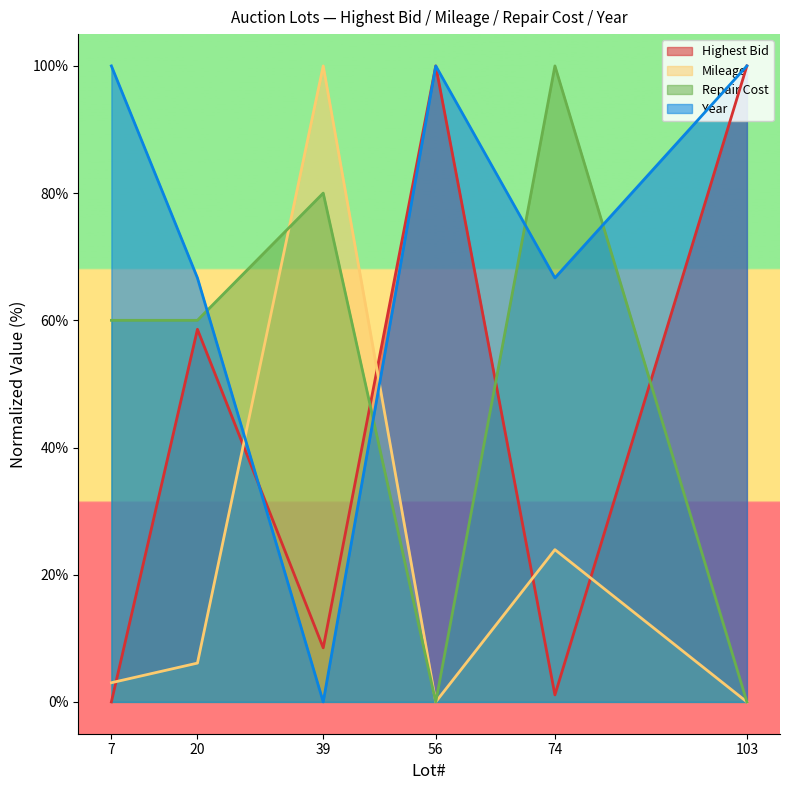

What is the difference between the second highest and minimum values in the Repair Cost series?

80.0